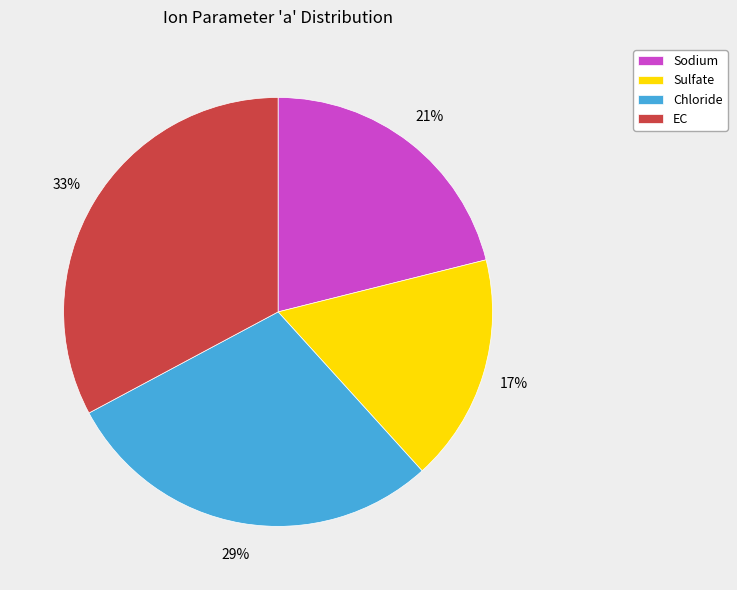

Rank the categories by value from lowest to highest.

Sulfate, Sodium, Chloride, EC